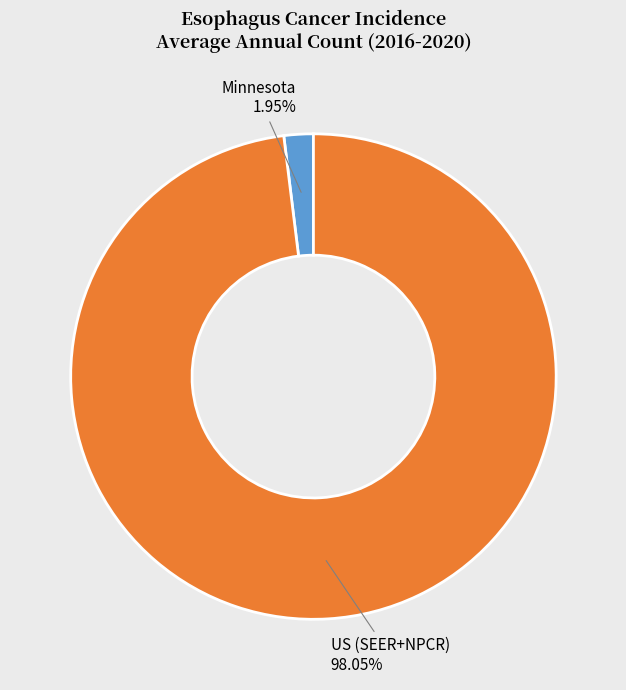

To the nearest percent, what percentage of the pie is Minnesota?

2%